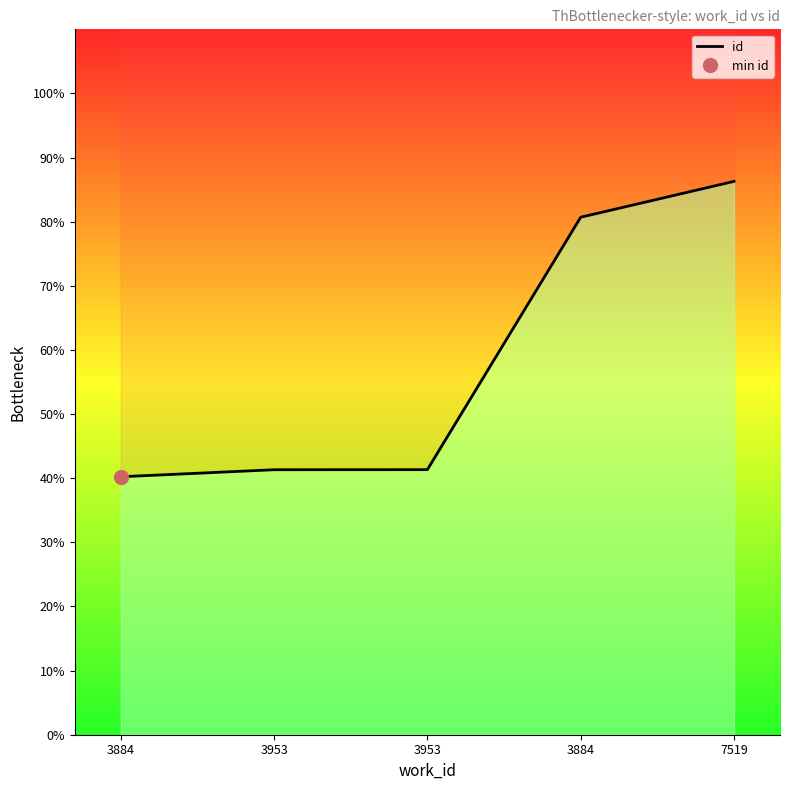

List the labels in order of value, smallest first.

3884, 3953, 3953, 3884, 7519